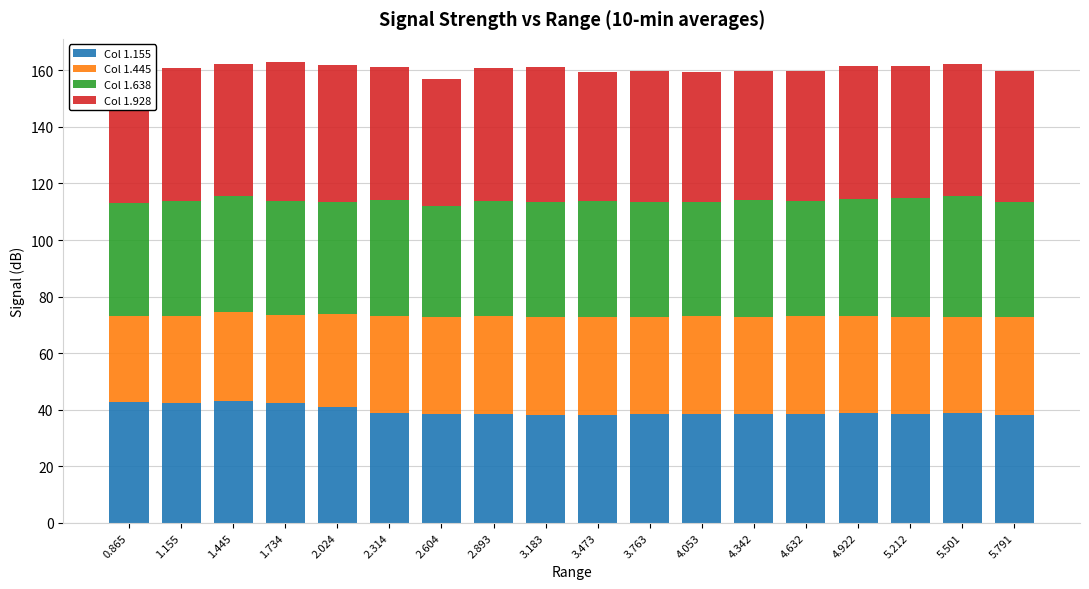

What is the total value across all series at 2.604?

156.9